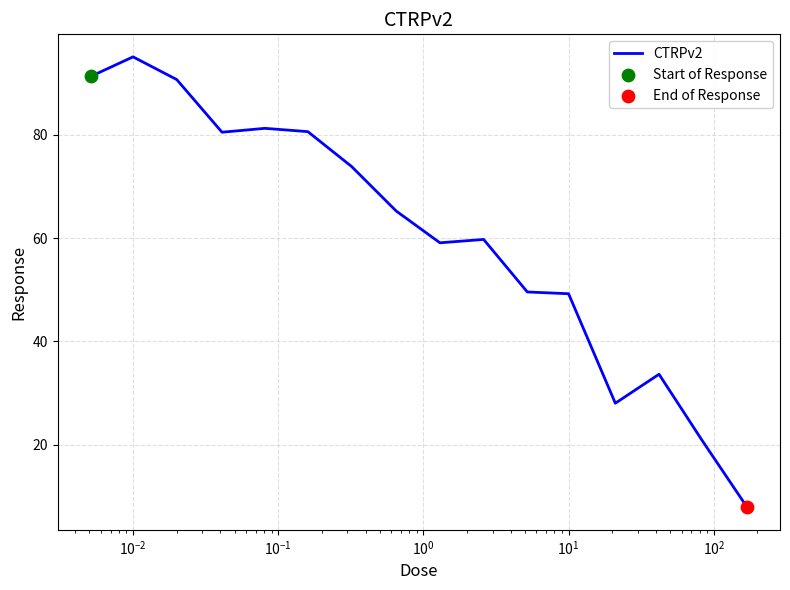

What is the maximum value shown in the chart?

95.1